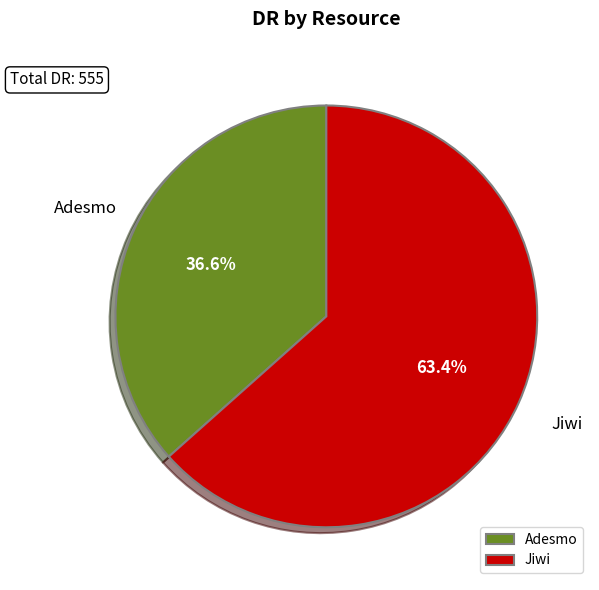

What percentage do Jiwi and Adesmo together represent?

100.0%